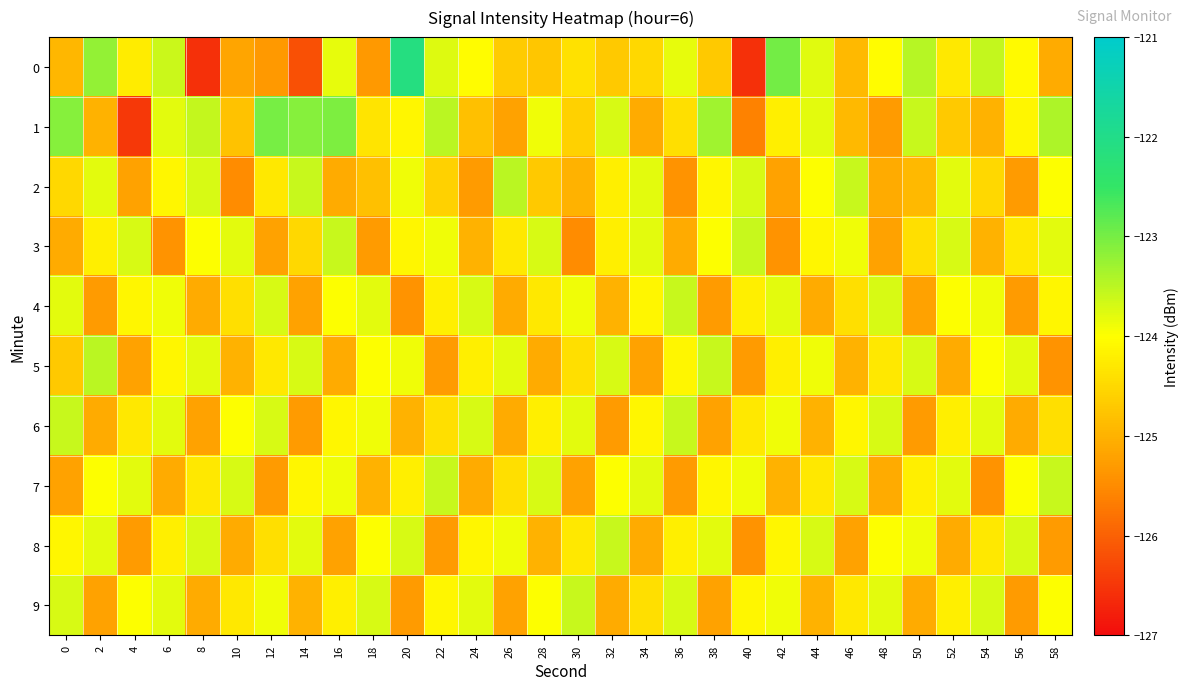

At how many categories does at least one series exceed -124?

30